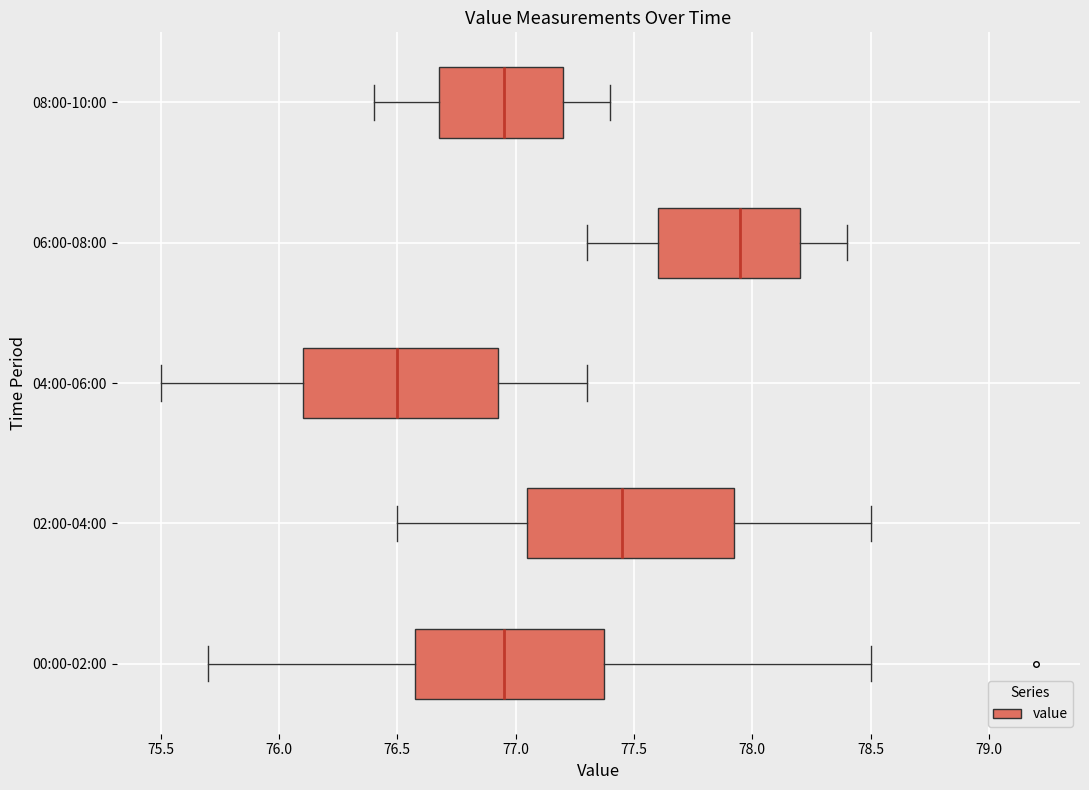

Where is the left edge of the box for 02:00-04:00 on the x-axis? The values are not printed on the chart, so give them approximately, as read against the axis.

77.05